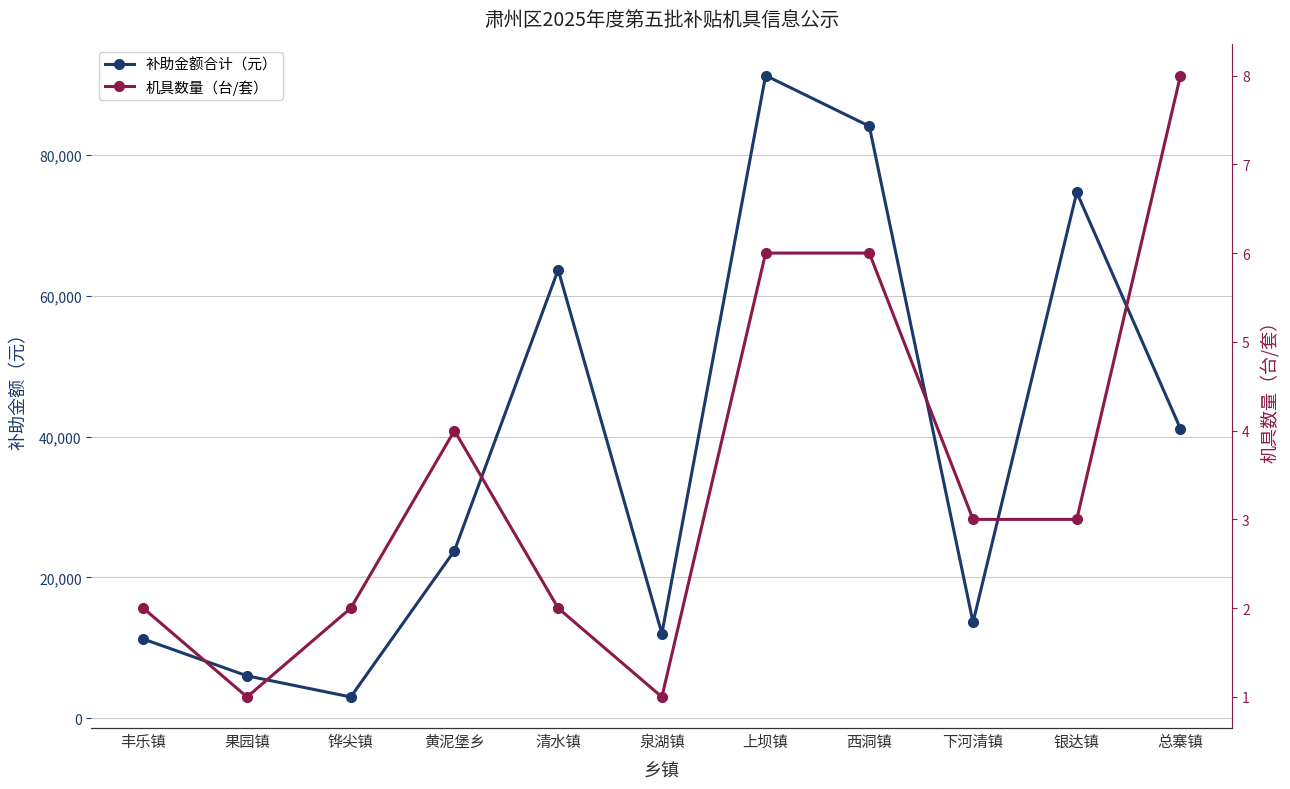

At which category does the chart reach its peak across all series?

上坝镇